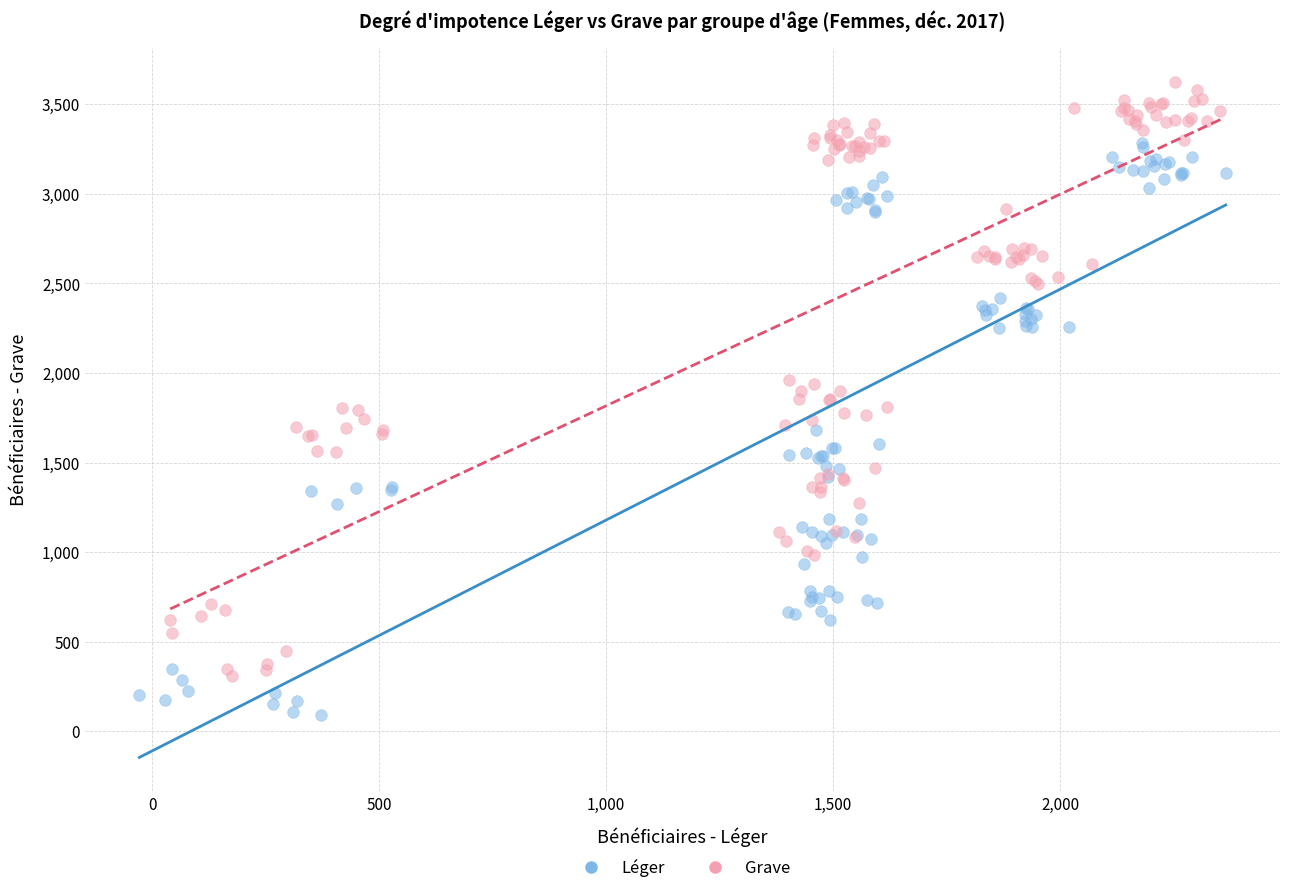

Which series reaches the minimum Y coordinate?

Léger